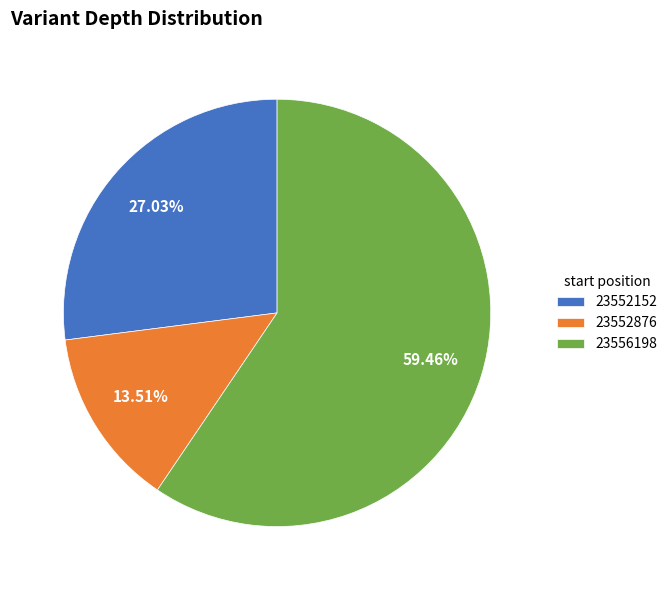

How many segments does this pie chart have?

3